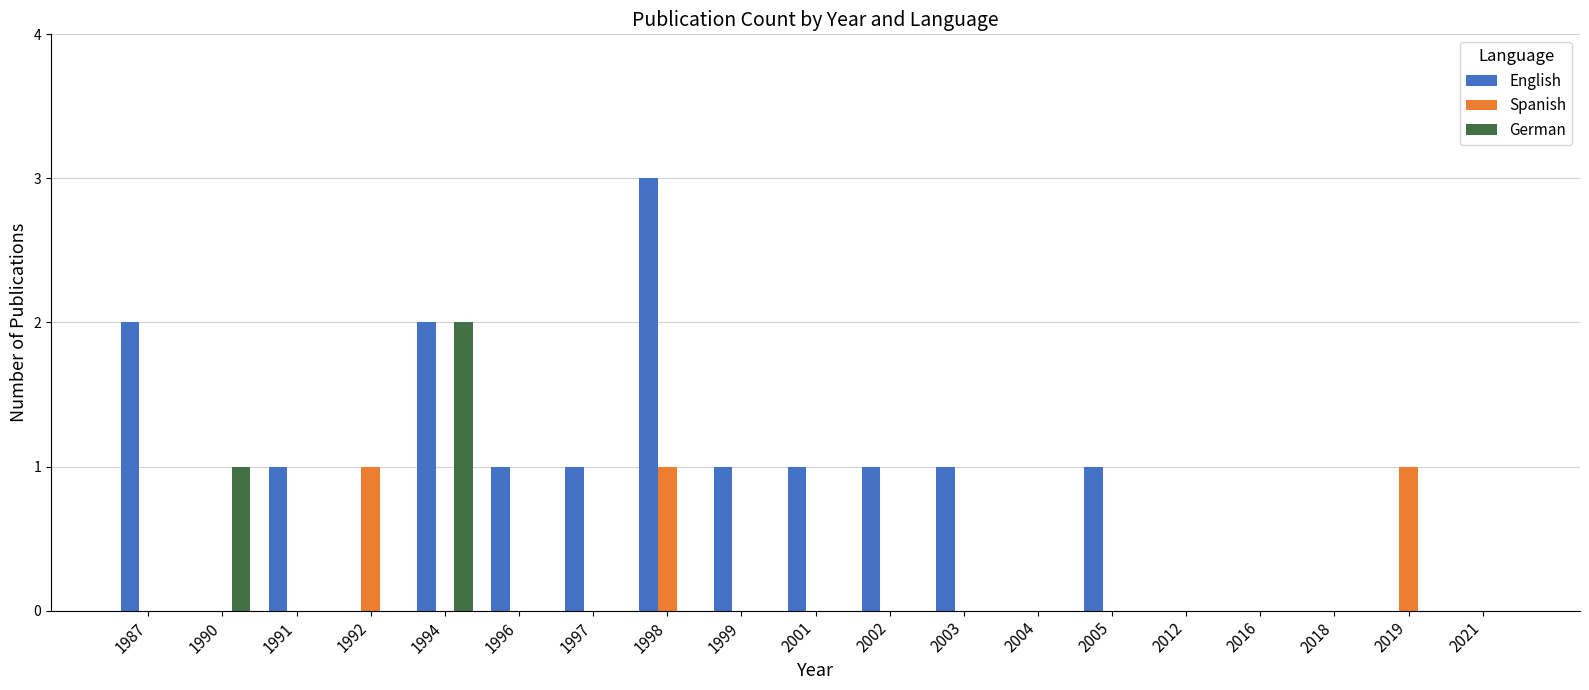

The value of Spanish at 2019 is 2. True or false?

False